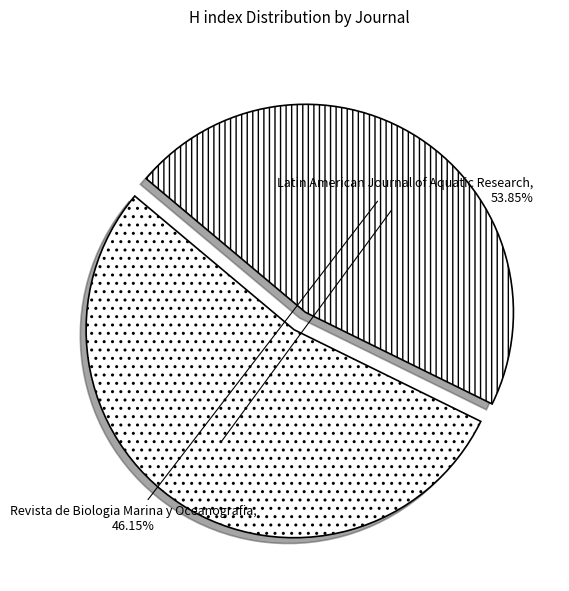

How many segments does this pie chart have?

2